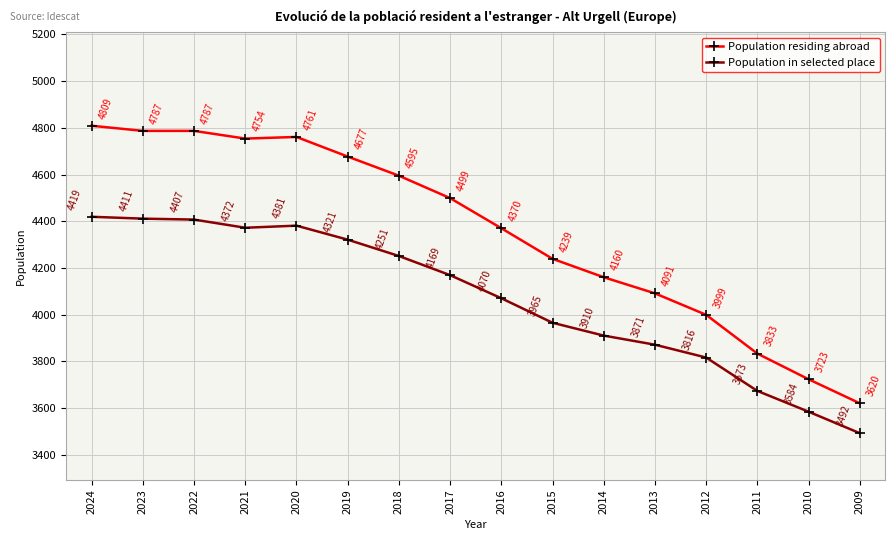

Is it true that Population in selected place equals 1532 at 2023?

False